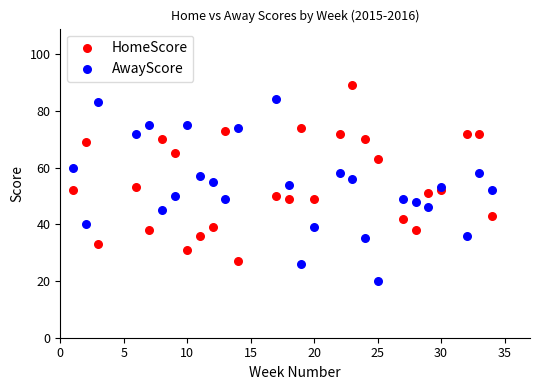

Which series reaches the maximum Y coordinate?

HomeScore